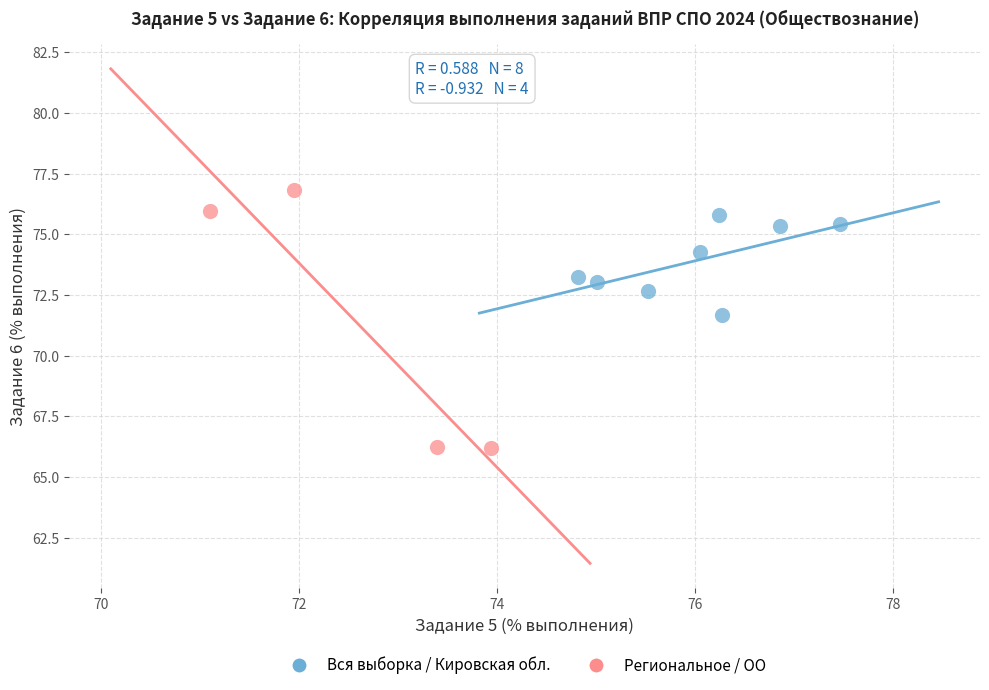

What are all the series names shown in the legend?

Вся выборка / Кировская обл., Региональное / ОО